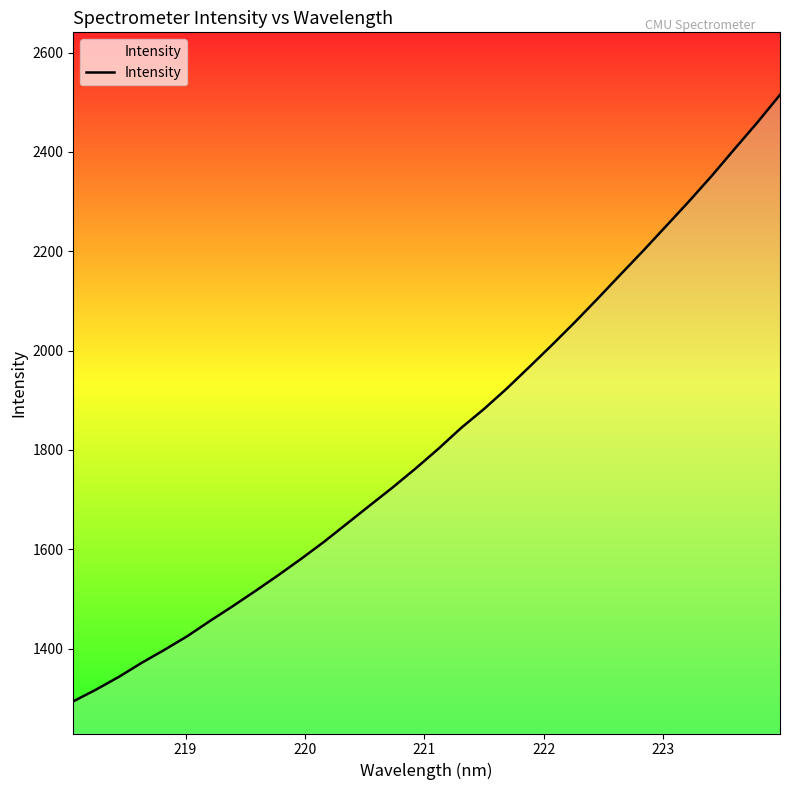

What is the maximum value shown in the chart?

2515.1